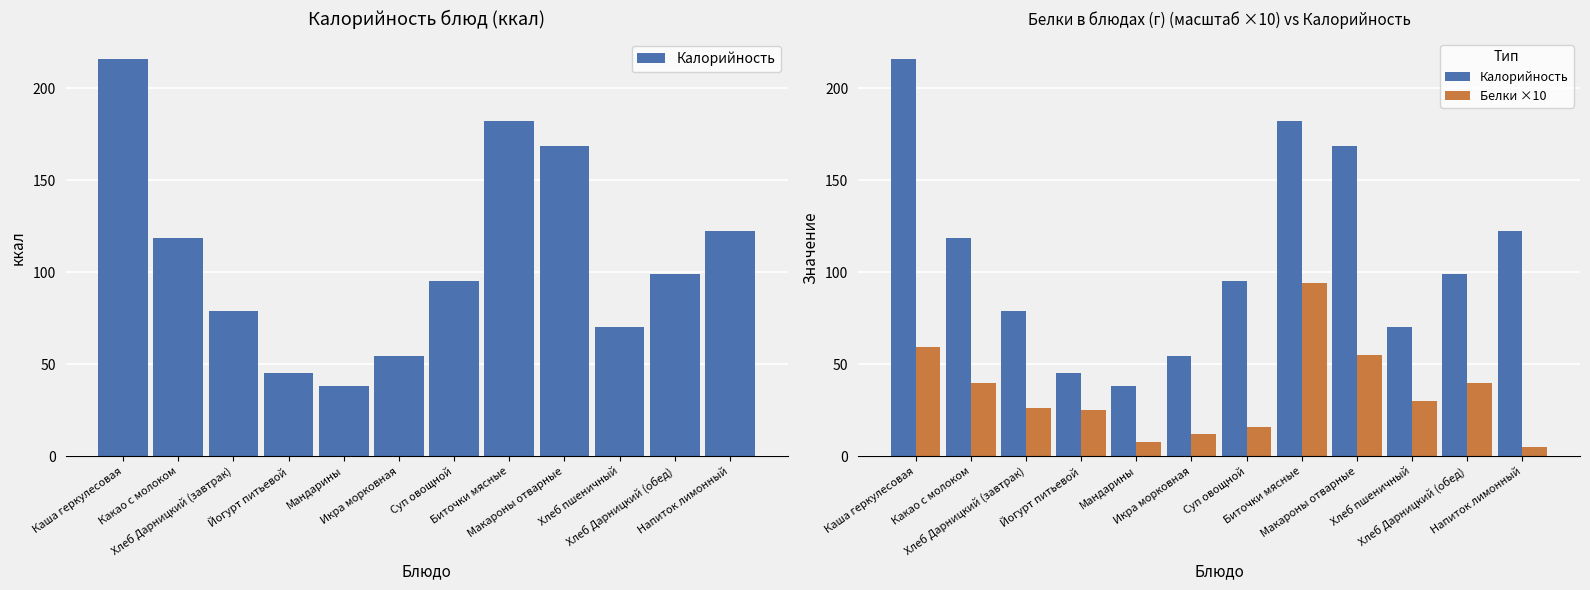

Which category has the lowest value across all series?

Напиток лимонный